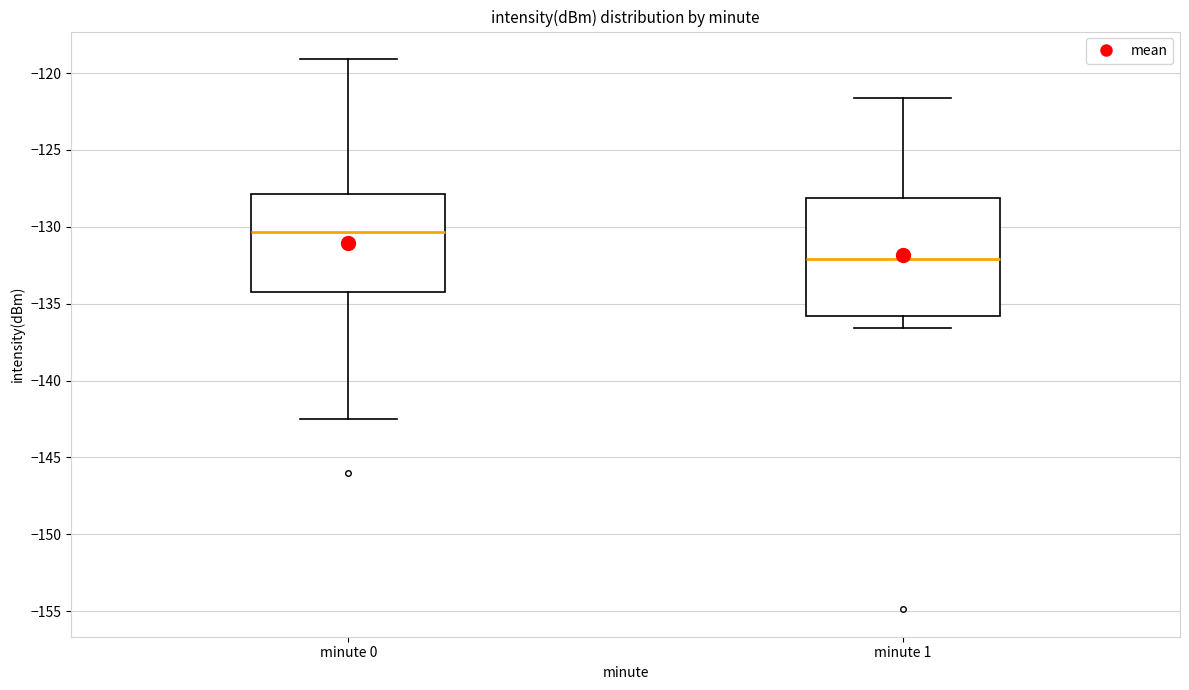

Which box has the lowest median line?

minute 1